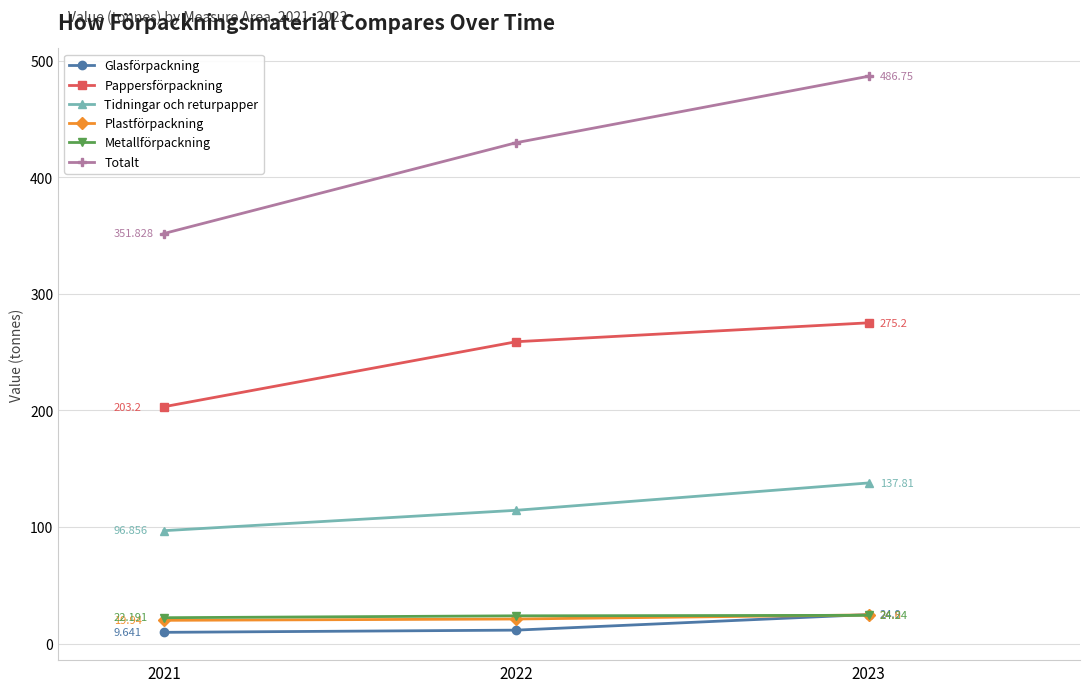

Rank the series by their maximum value, from lowest to highest.

Metallförpackning, Plastförpackning, Glasförpackning, Tidningar och returpapper, Pappersförpackning, Totalt